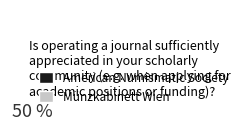

True or false: Münzkabinett Wien accounts for 60% of the total.

False